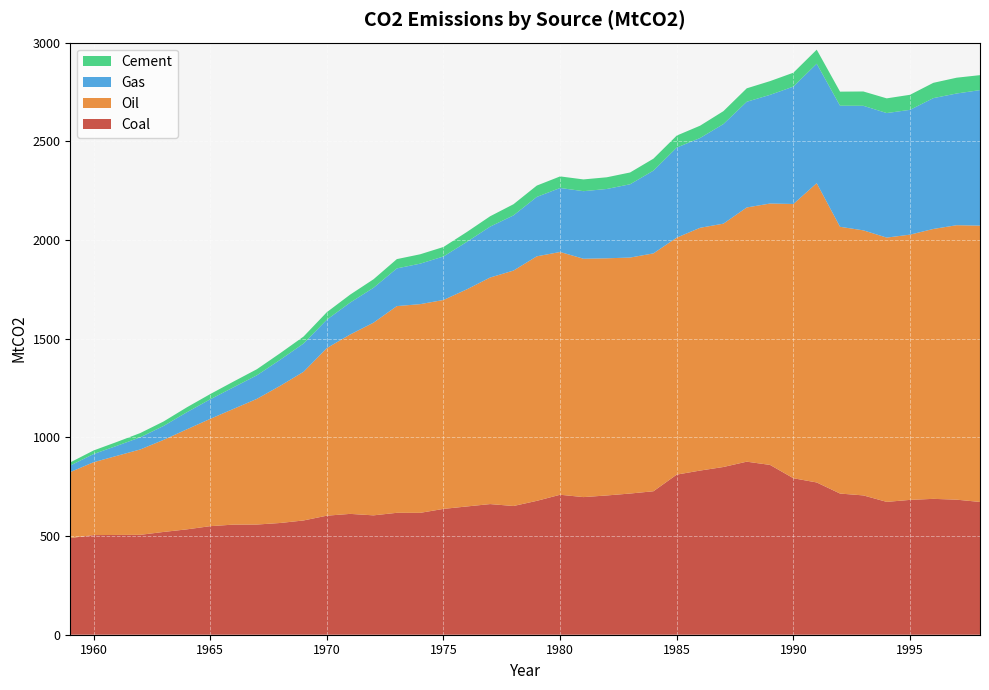

Reading left to right, what are all the values shown in this chart?

Coal: 489.8	504.8	505.6	506.1	520.8	533.9	550.1	557.9	558.3	566.2	579.0	603.2	612.3	604.8	617.7	617.5	637.6	649.9	661.9	652.2	678.3	709.2	697.3	705.6	715.4	727.0	811.3	831.8	849.9	876.8	860.4	792.8	771.5	715.3	705.9	673.1	683.2	688.4	684.3	672.7
Oil: 334.4	369.3	400.9	432.6	466.4	506.9	543.7	586.5	636.7	695.1	753.1	849.2	909.0	976.3	1047.4	1057.5	1058.5	1100.1	1148.0	1192.8	1239.0	1230.0	1207.7	1201.6	1195.7	1205.2	1200.7	1230.1	1232.9	1288.0	1324.5	1389.7	1516.4	1351.6	1343.0	1339.1	1343.9	1367.6	1390.6	1400.1
Gas: 33.2	41.6	50.9	61.6	70.7	86.6	99.1	109.4	119.5	131.9	143.3	143.9	161.7	176.9	191.0	205.1	220.5	240.4	257.9	279.6	301.0	324.3	342.3	351.2	371.4	419.2	456.3	454.9	504.7	535.6	550.6	594.8	605.3	613.4	631.1	631.0	632.3	662.8	667.4	686.6
Cement: 15.9	18.0	19.6	21.5	22.6	24.9	26.5	29.0	30.8	33.3	35.3	38.0	40.3	43.1	47.1	47.5	48.1	50.1	52.4	56.6	57.4	58.6	59.6	59.3	59.7	60.7	60.8	62.4	65.4	68.1	69.6	70.4	71.1	71.3	72.6	74.4	76.3	77.5	80.0	75.8